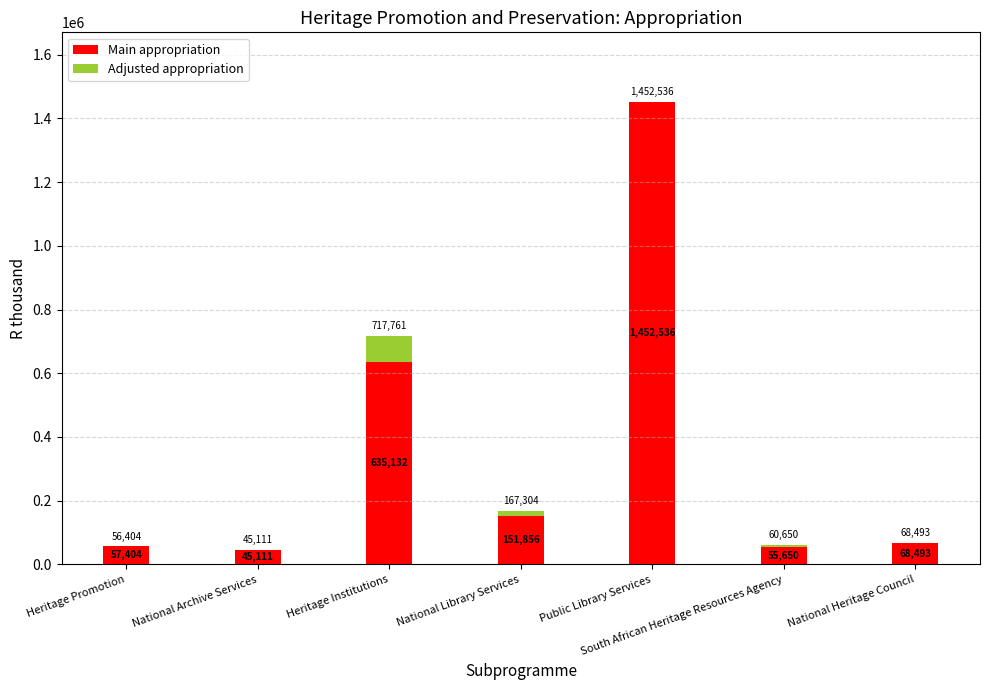

What is the label of the 4th bar from the right?

National Library Services